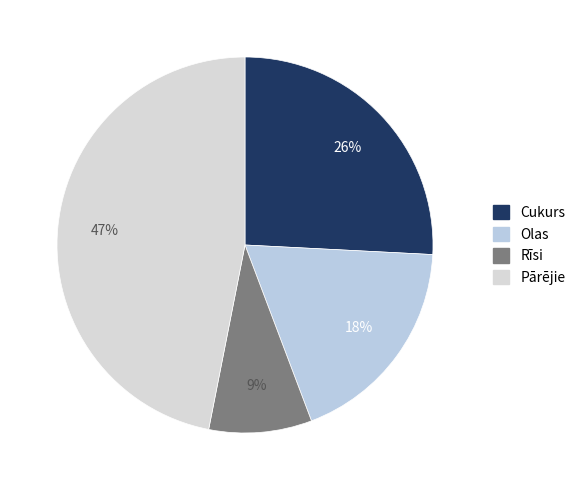

To the nearest percent, what is the difference between the largest and smallest slice percentages?

38%